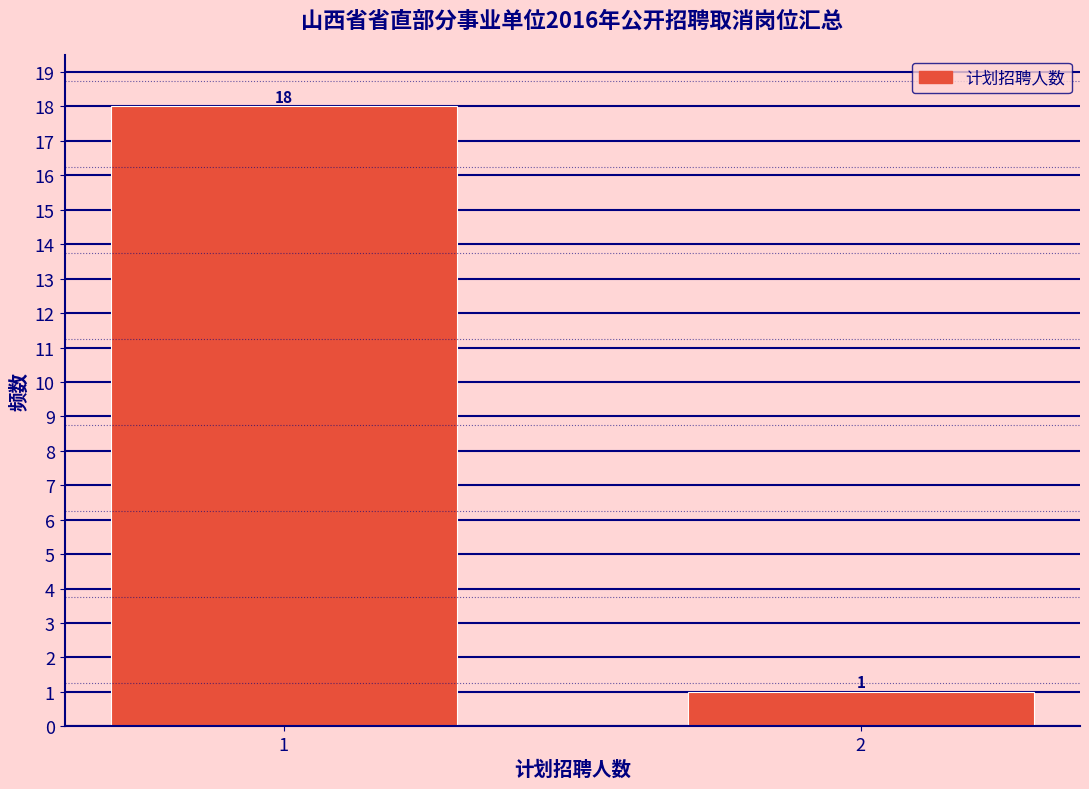

Reading left to right, list all the values displayed in this chart.

18	1